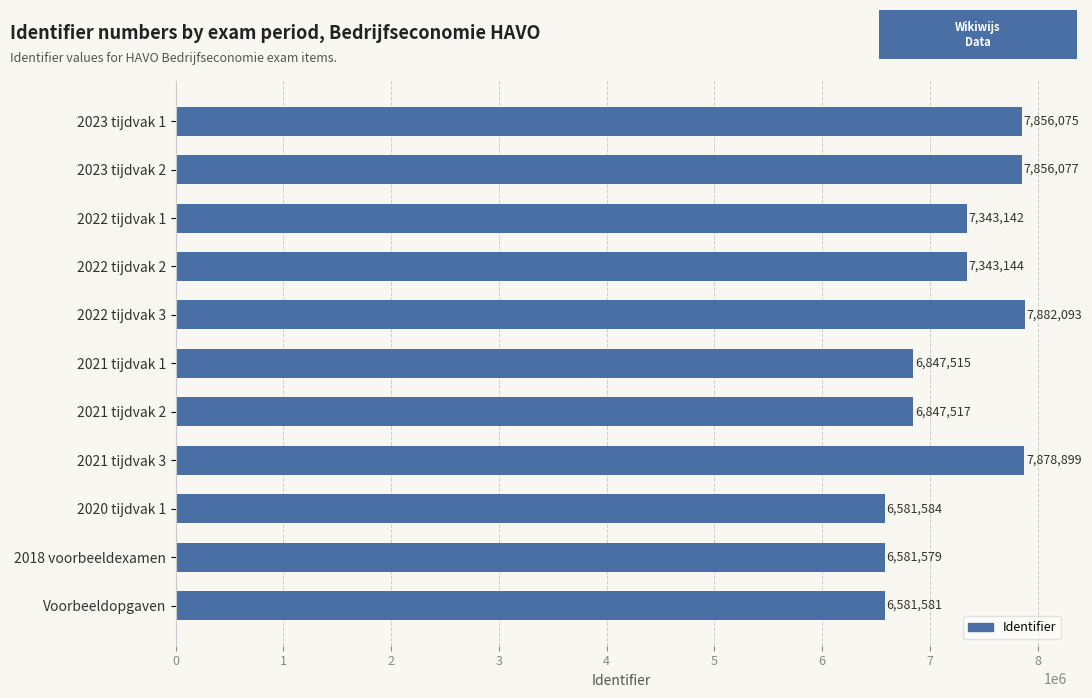

Rank the categories by value from lowest to highest.

2018 voorbeeldexamen, Voorbeeldopgaven, 2020 tijdvak 1, 2021 tijdvak 1, 2021 tijdvak 2, 2022 tijdvak 1, 2022 tijdvak 2, 2023 tijdvak 1, 2023 tijdvak 2, 2021 tijdvak 3, 2022 tijdvak 3